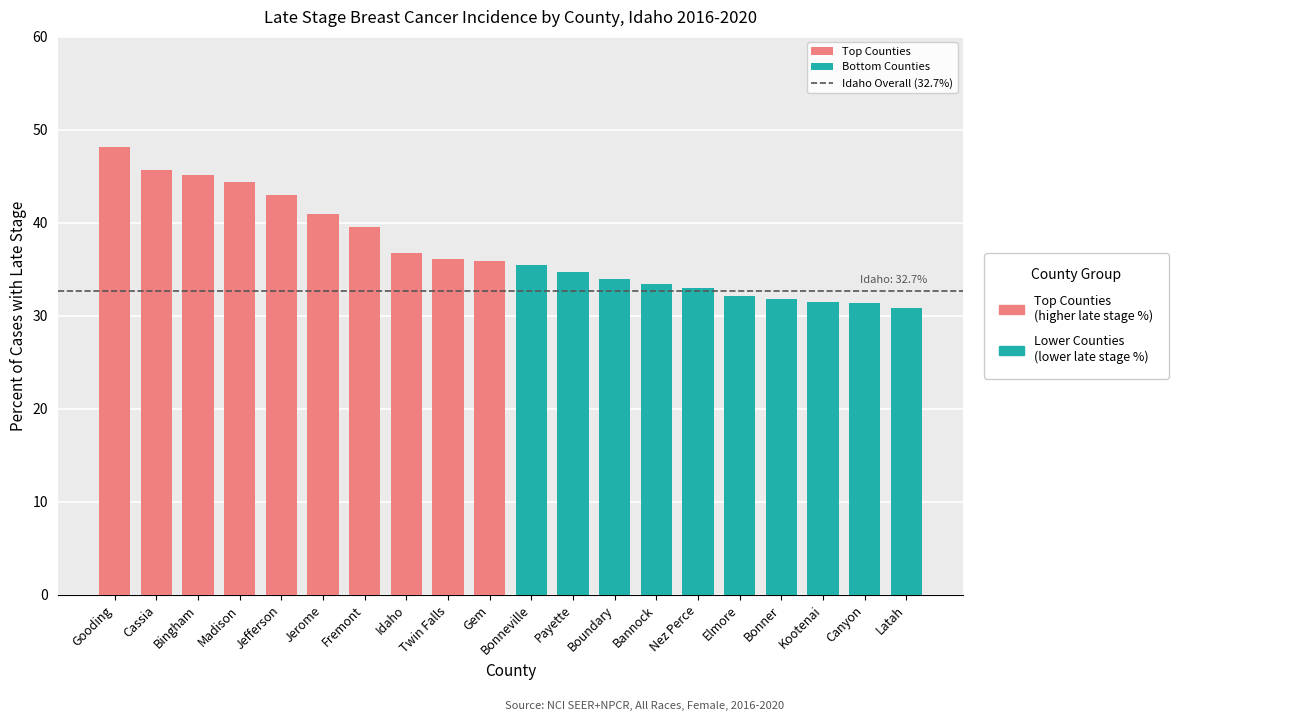

What is the ratio of the value at Gem to the value at Bonneville?

1.0